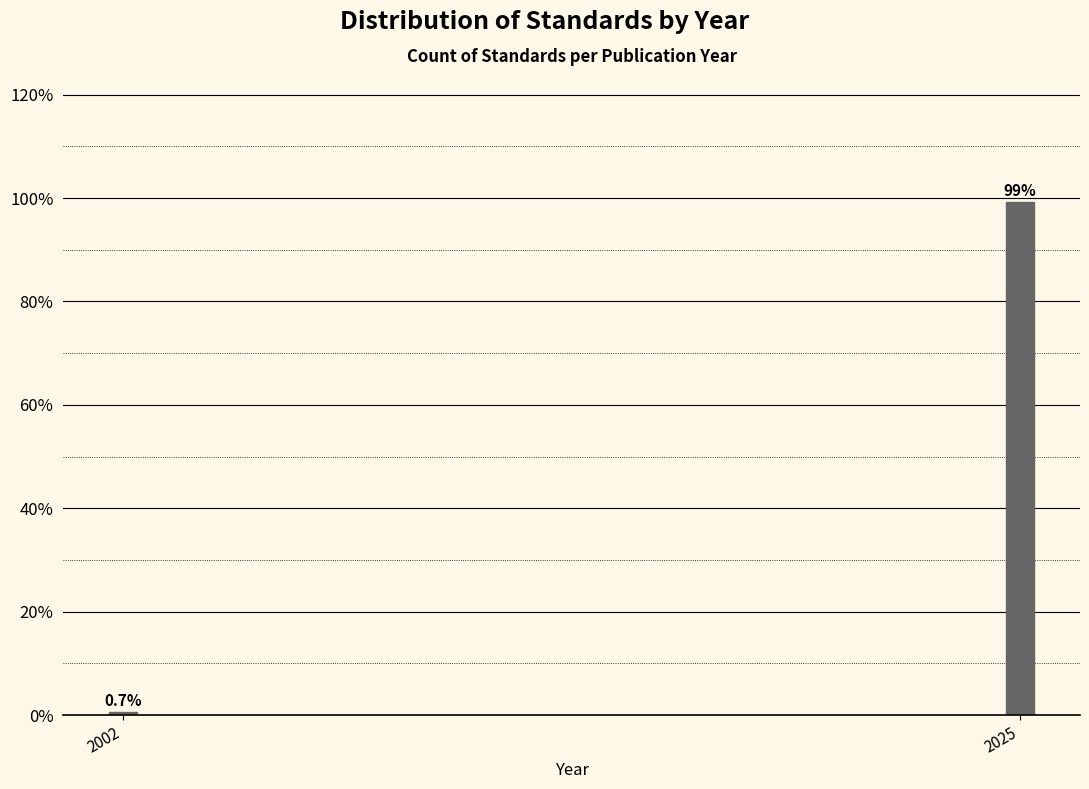

Reading left to right, list all the values displayed in this chart.

2002=0.7	2025=99.3